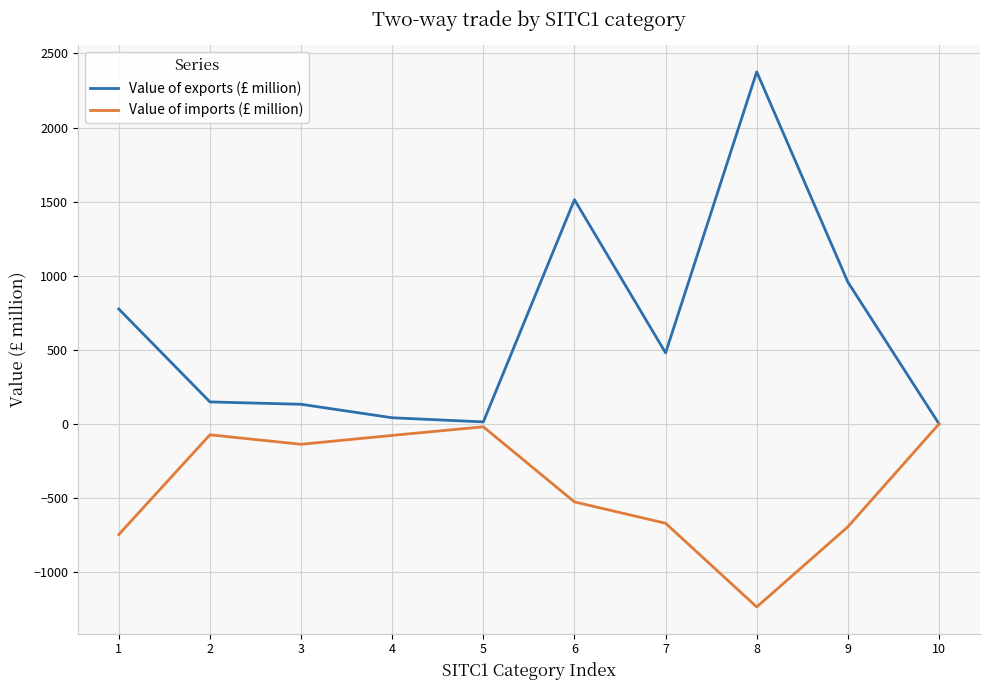

Which series changed the most between 7 and 10?

Value of imports (£ million)